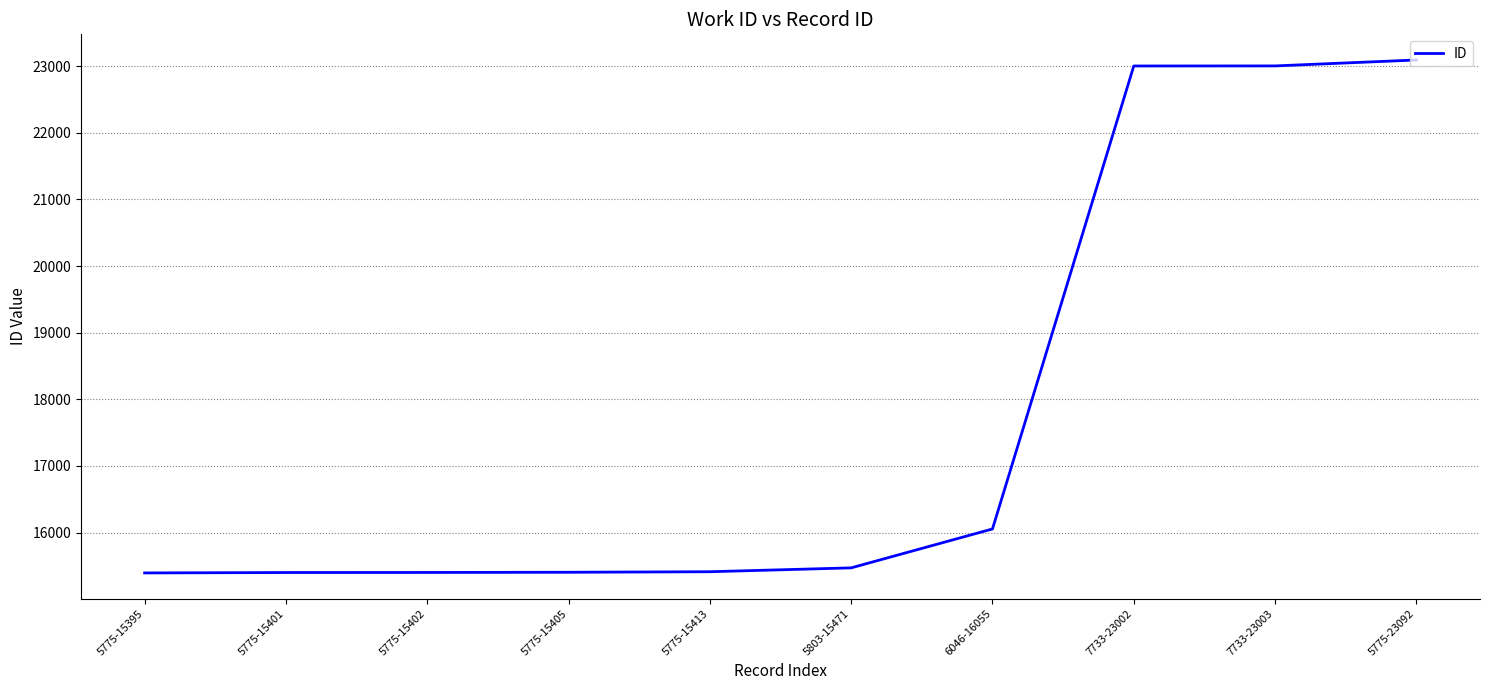

The value at 7733-23002 is 23002. True or false?

True